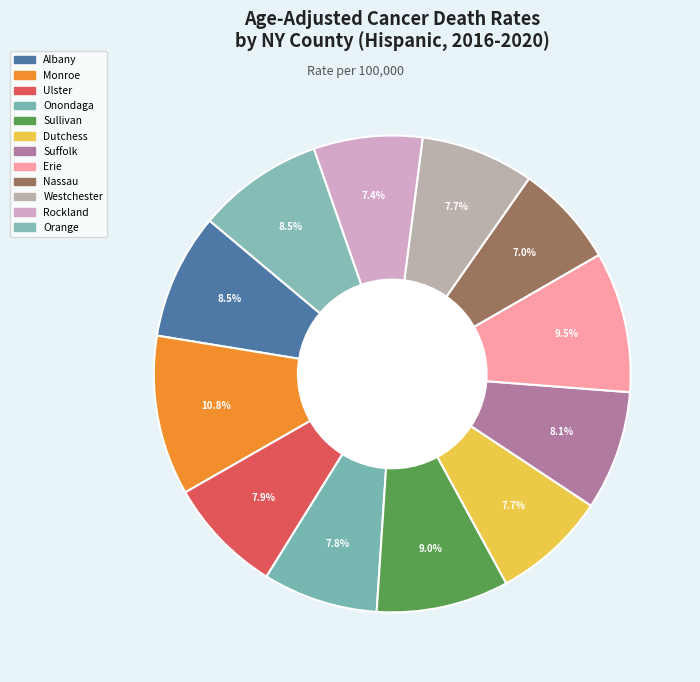

To the nearest percent, what is the difference between the largest and smallest slice percentages?

4%